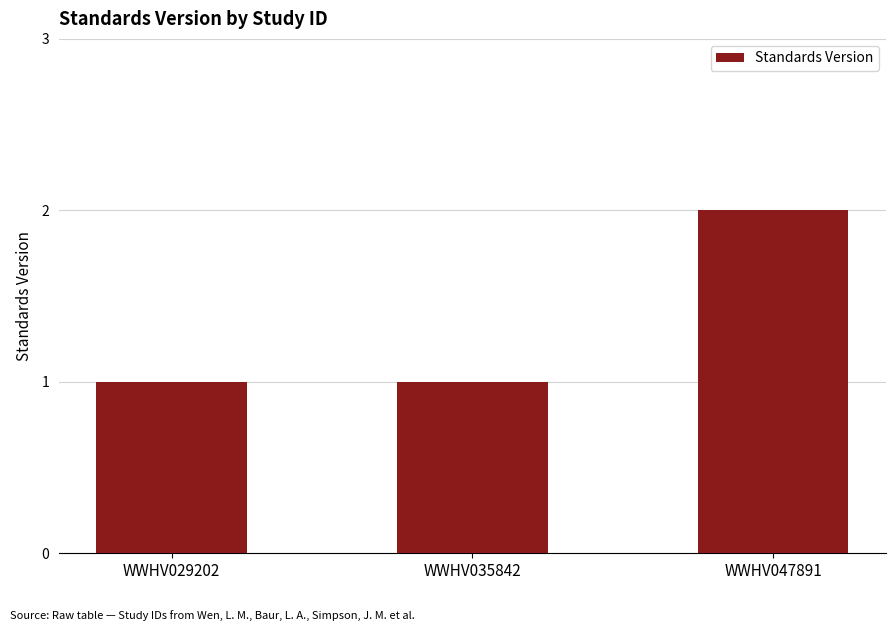

What is the value of the 1st bar from the left?

1